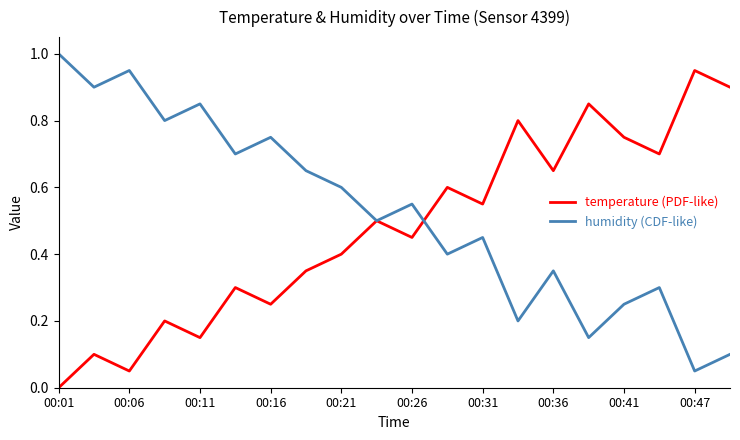

Which series has the largest total across all categories?

humidity (CDF-like)